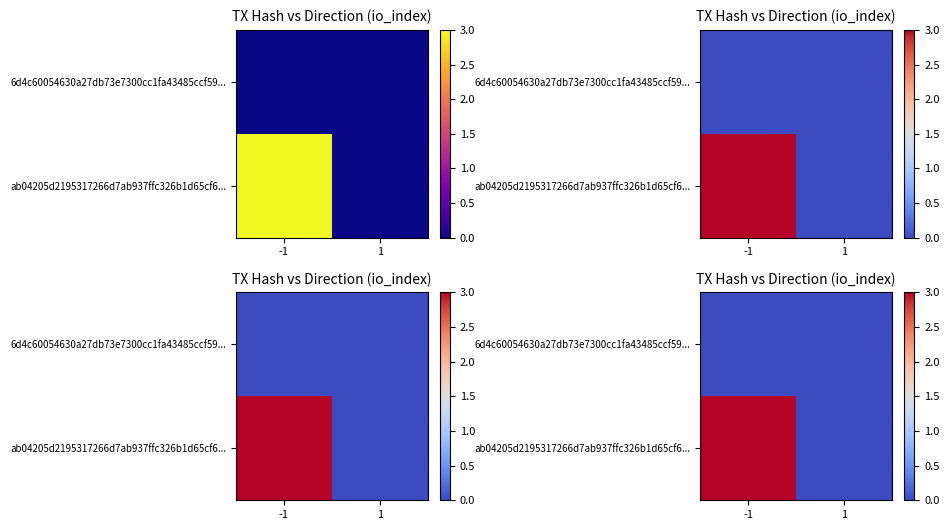

Where is ab04205d2195317266d7ab937ffc326b1d65cf6... nearest to the value 1?

1